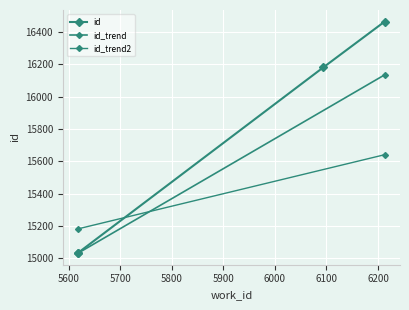

The value at 6213 is 16464. True or false?

True